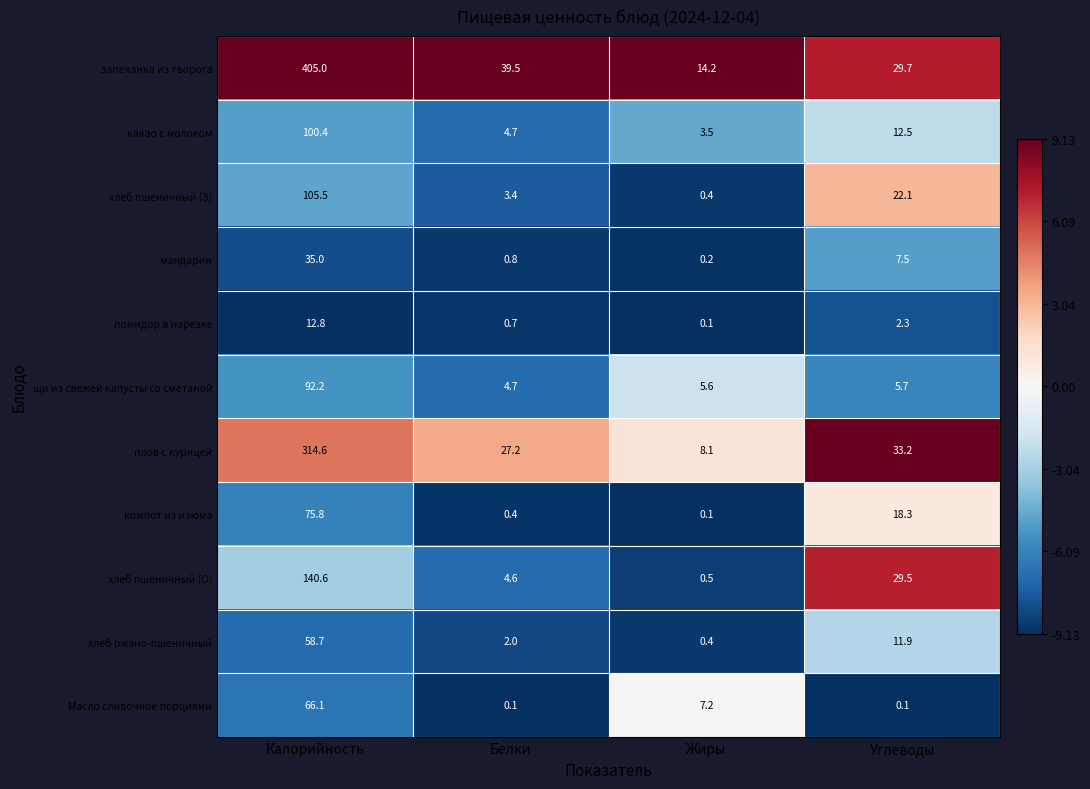

Between Белки and Углеводы, which series saw the biggest shift?

хлеб пшеничный (О)